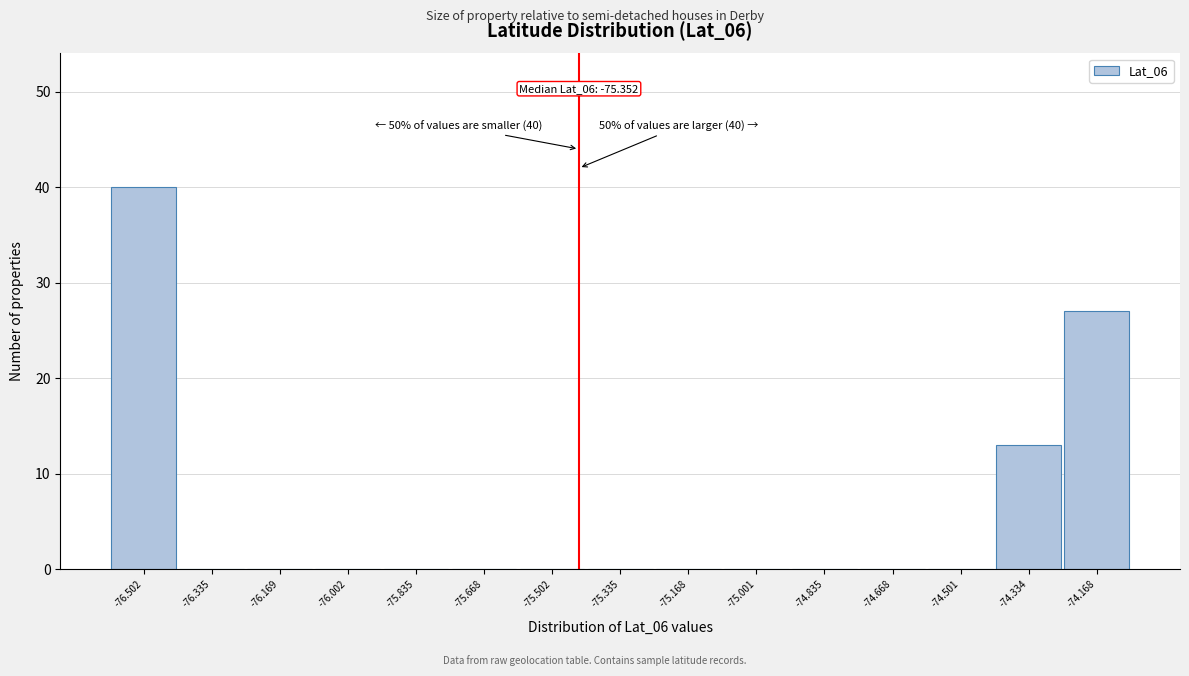

Reading right to left, transcribe all the data shown in this chart.

-74.168=27	-74.334=13	-74.501=0	-74.668=0	-74.835=0	-75.001=0	-75.168=0	-75.335=0	-75.502=0	-75.668=0	-75.835=0	-76.002=0	-76.169=0	-76.335=0	-76.502=40